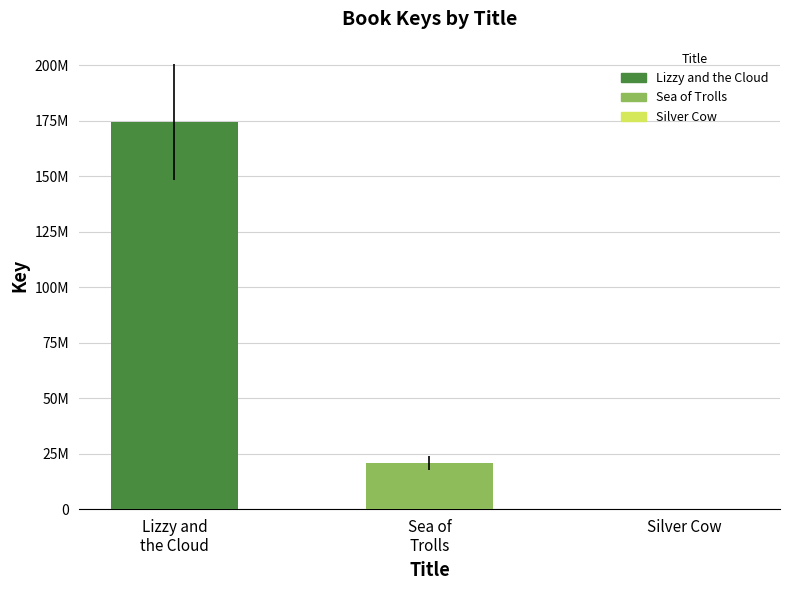

Does the chart contain stacked bars?

No